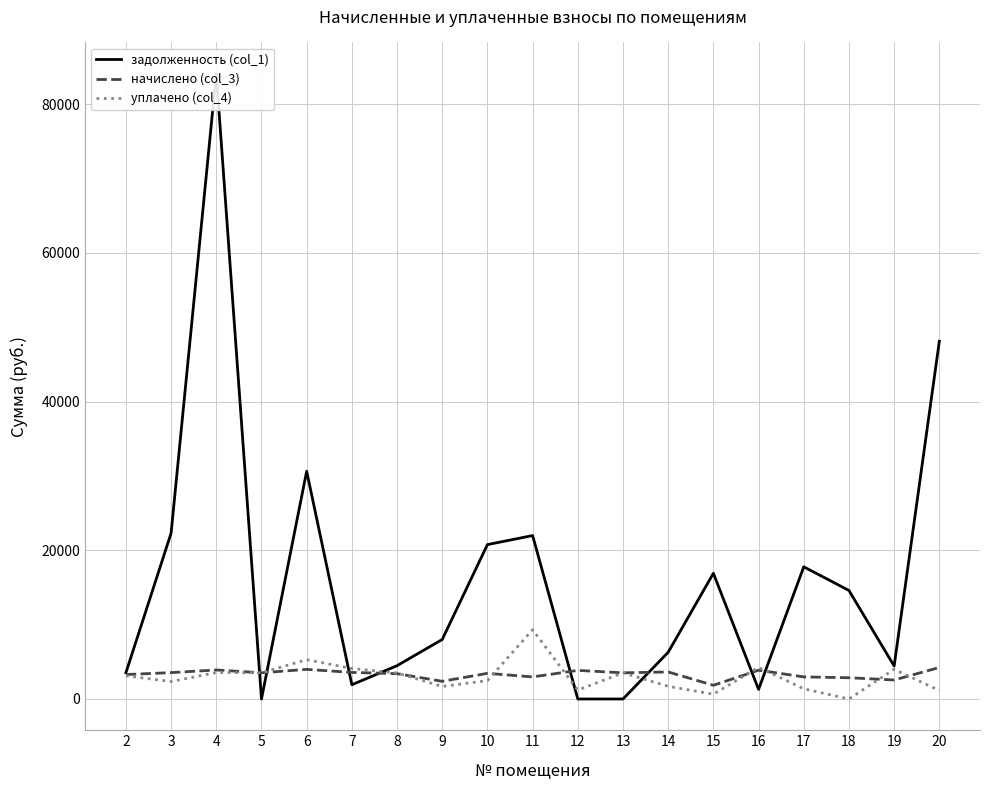

How many times do начислено (col_3) and задолженность (col_1) cross each other?

8